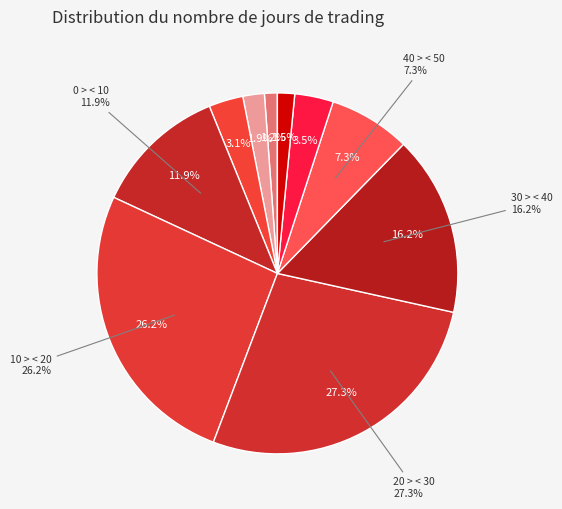

Which category has the smallest portion of the pie?

< -20